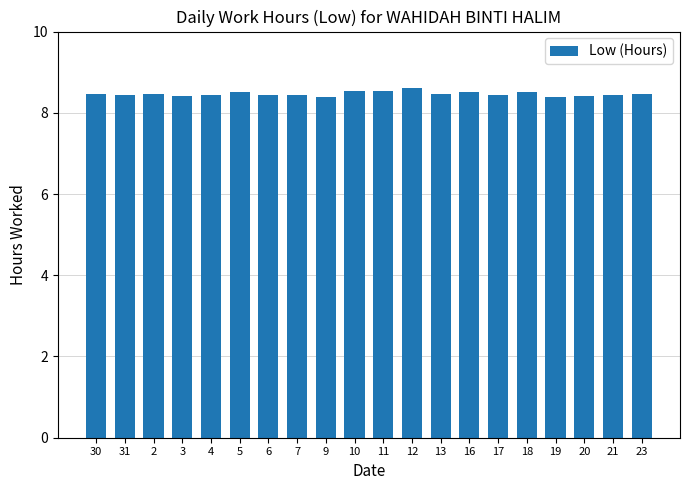

The value at 17 is 8.4. True or false?

True